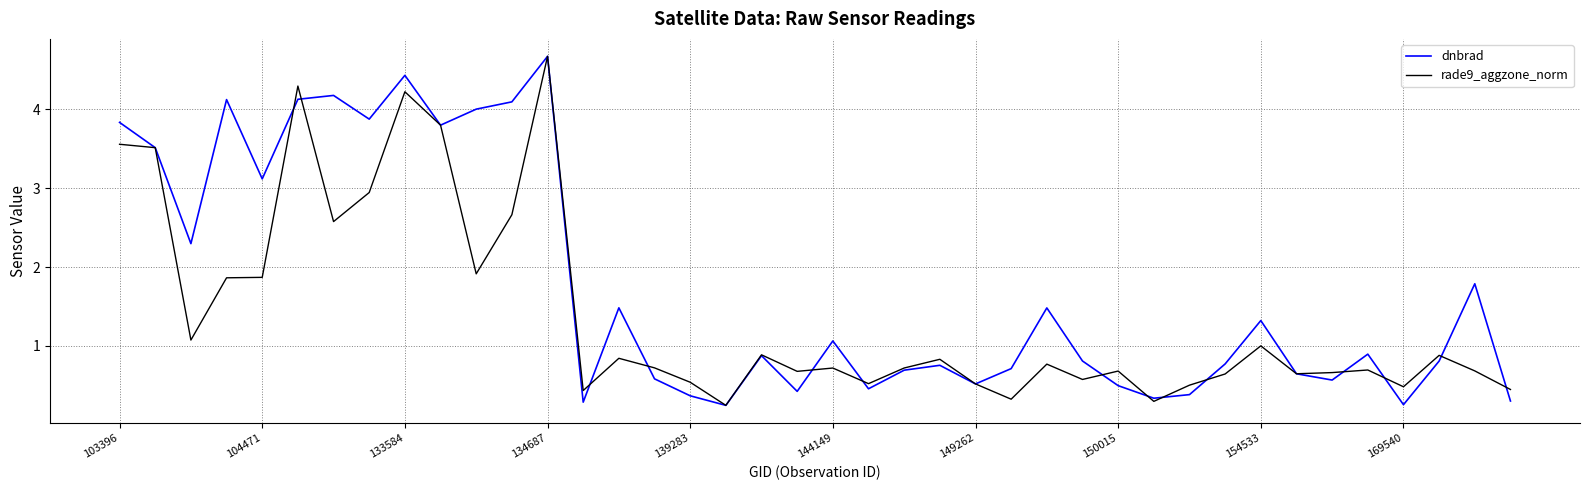

Which series has the largest total across all categories?

dnbrad